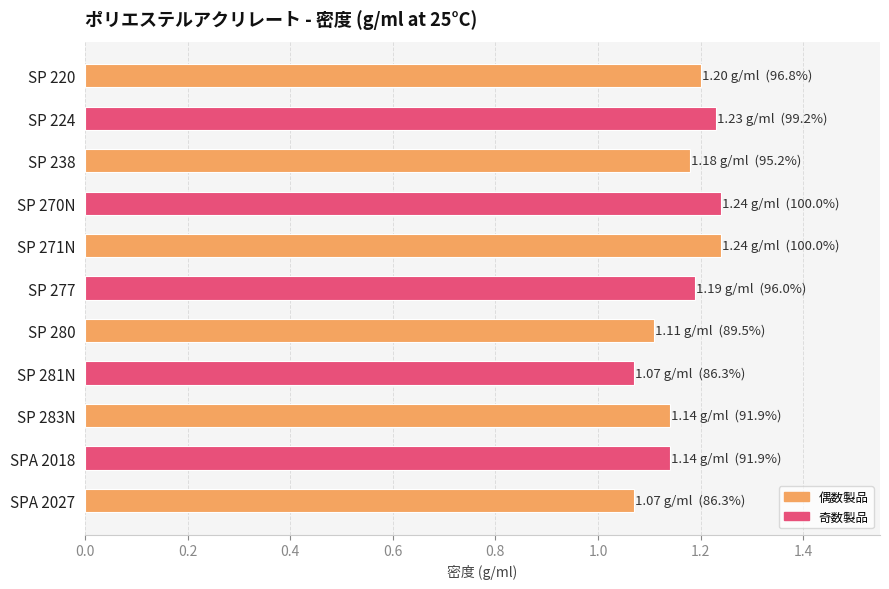

Between SP 283N and SP 271N, which is larger?

SP 271N